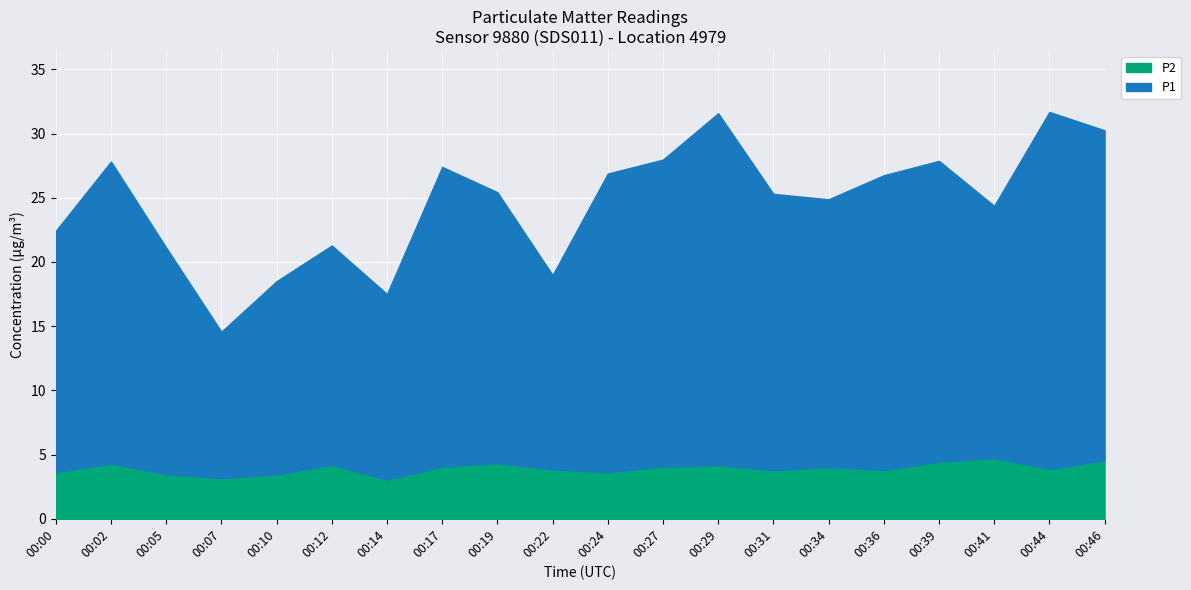

Which has a higher value, 00:07 or 00:19?

00:19